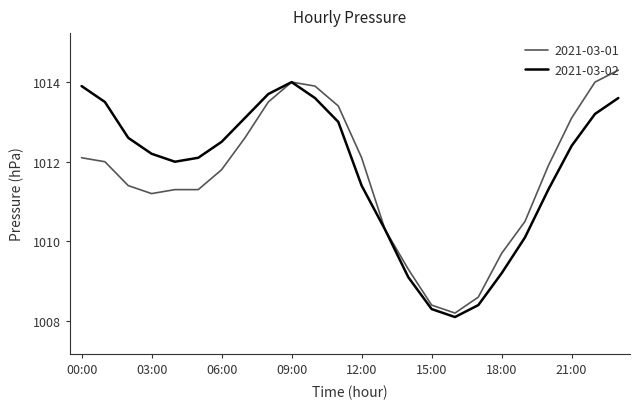

What are all the series names shown in the legend?

2021-03-01, 2021-03-02